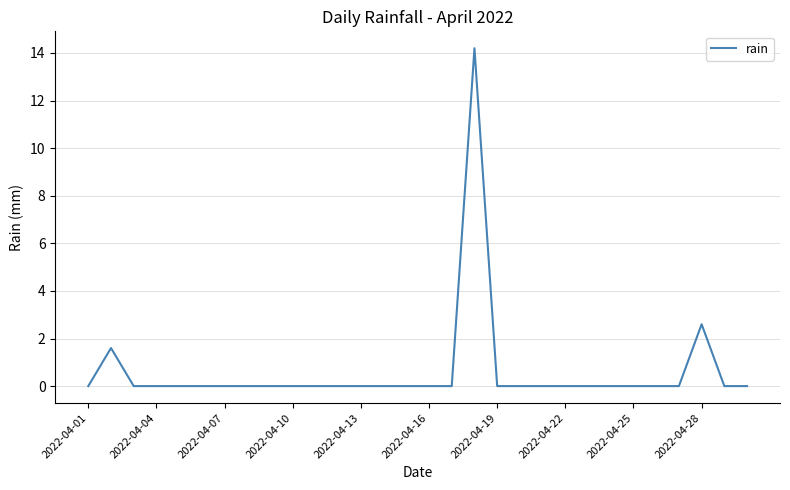

What is the difference between the maximum and minimum values?

14.2